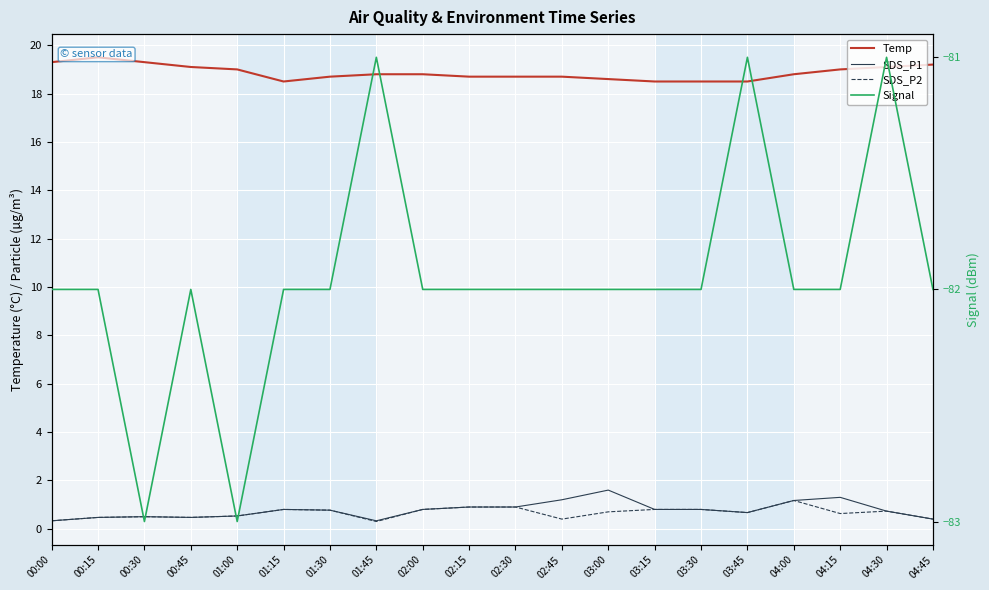

The value of SDS_P1 at 01:00 is 0.4. True or false?

False